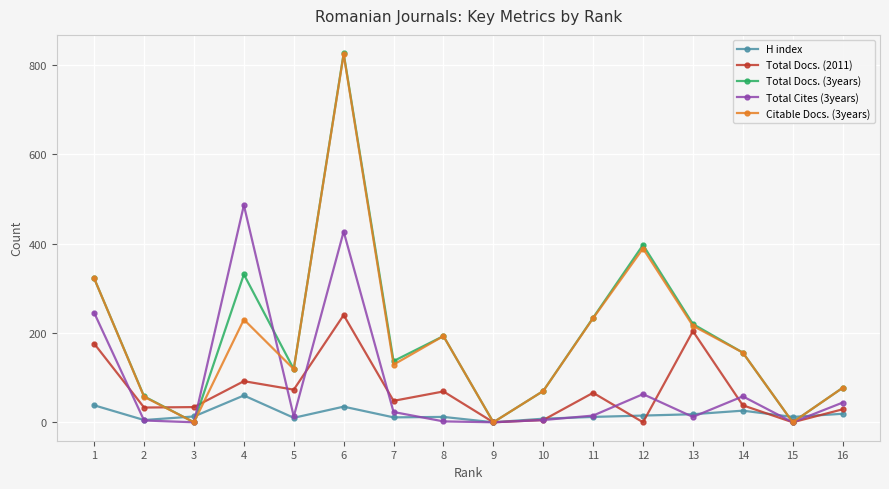

What are all the series names shown in the legend?

H index, Total Docs. (2011), Total Docs. (3years), Total Cites (3years), Citable Docs. (3years)